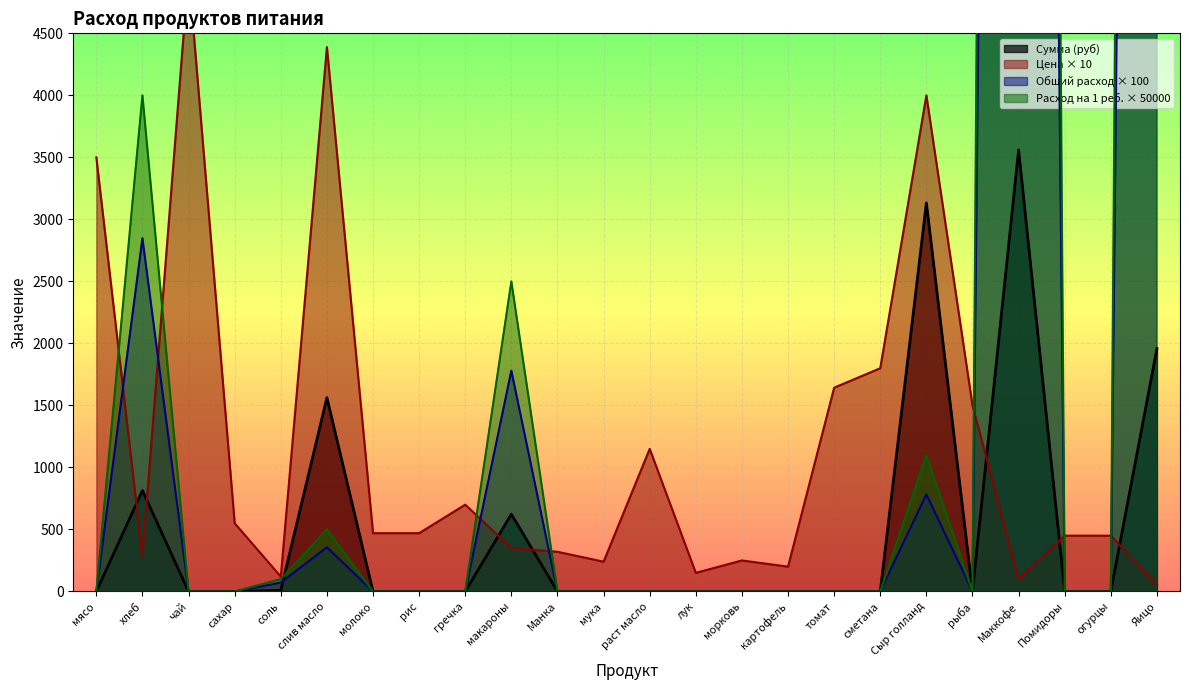

What is the sum of the Расход на 1 реб. values at огурцы and соль?

71.2